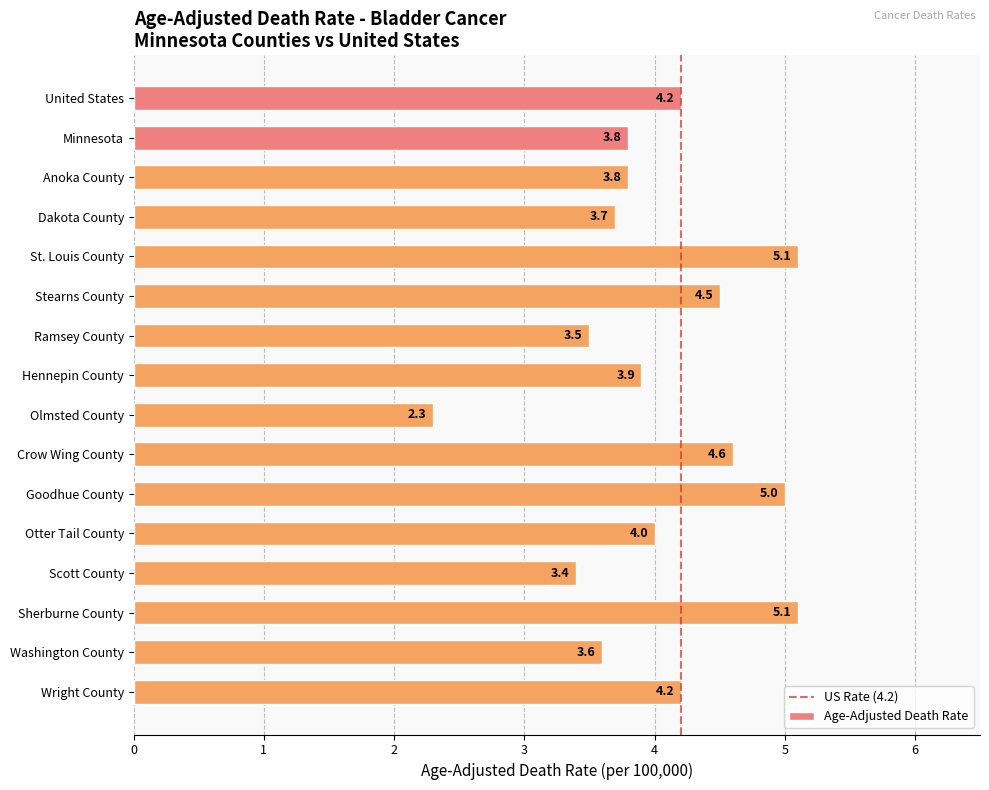

What is the label of the 8th bar from the top?

Hennepin County